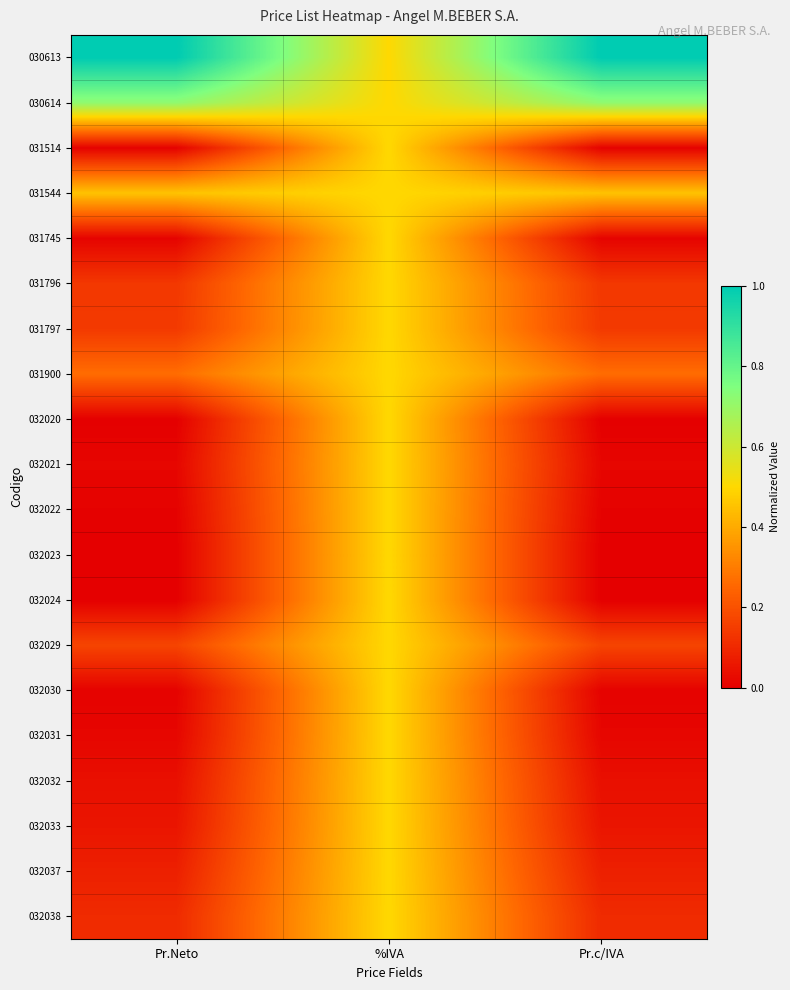

Reading right to left, what are all the values shown in this chart?

030613: Pr.c/IVA=1.0	%IVA=0.5	Pr.Neto=1.0
030614: Pr.c/IVA=0.7	%IVA=0.5	Pr.Neto=0.7
031514: Pr.c/IVA=0.0	%IVA=0.5	Pr.Neto=0.0
031544: Pr.c/IVA=0.5	%IVA=0.5	Pr.Neto=0.5
031745: Pr.c/IVA=0.0	%IVA=0.5	Pr.Neto=0.0
031796: Pr.c/IVA=0.1	%IVA=0.5	Pr.Neto=0.1
031797: Pr.c/IVA=0.1	%IVA=0.5	Pr.Neto=0.1
031900: Pr.c/IVA=0.3	%IVA=0.5	Pr.Neto=0.3
032020: Pr.c/IVA=0.0	%IVA=0.5	Pr.Neto=0.0
032021: Pr.c/IVA=0.0	%IVA=0.5	Pr.Neto=0.0
032022: Pr.c/IVA=0.0	%IVA=0.5	Pr.Neto=0.0
032023: Pr.c/IVA=0.0	%IVA=0.5	Pr.Neto=0.0
032024: Pr.c/IVA=0.0	%IVA=0.5	Pr.Neto=0.0
032029: Pr.c/IVA=0.2	%IVA=0.5	Pr.Neto=0.2
032030: Pr.c/IVA=0.0	%IVA=0.5	Pr.Neto=0.0
032031: Pr.c/IVA=0.0	%IVA=0.5	Pr.Neto=0.0
032032: Pr.c/IVA=0.0	%IVA=0.5	Pr.Neto=0.0
032033: Pr.c/IVA=0.1	%IVA=0.5	Pr.Neto=0.1
032037: Pr.c/IVA=0.1	%IVA=0.5	Pr.Neto=0.1
032038: Pr.c/IVA=0.1	%IVA=0.5	Pr.Neto=0.1